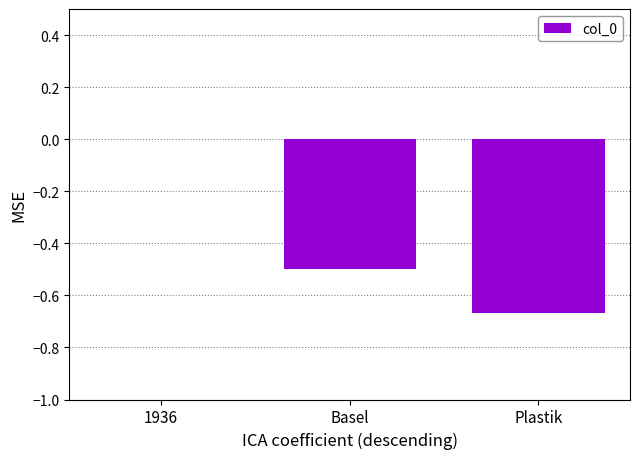

The chart shows a value of -1.1 at Plastik. True or false?

False